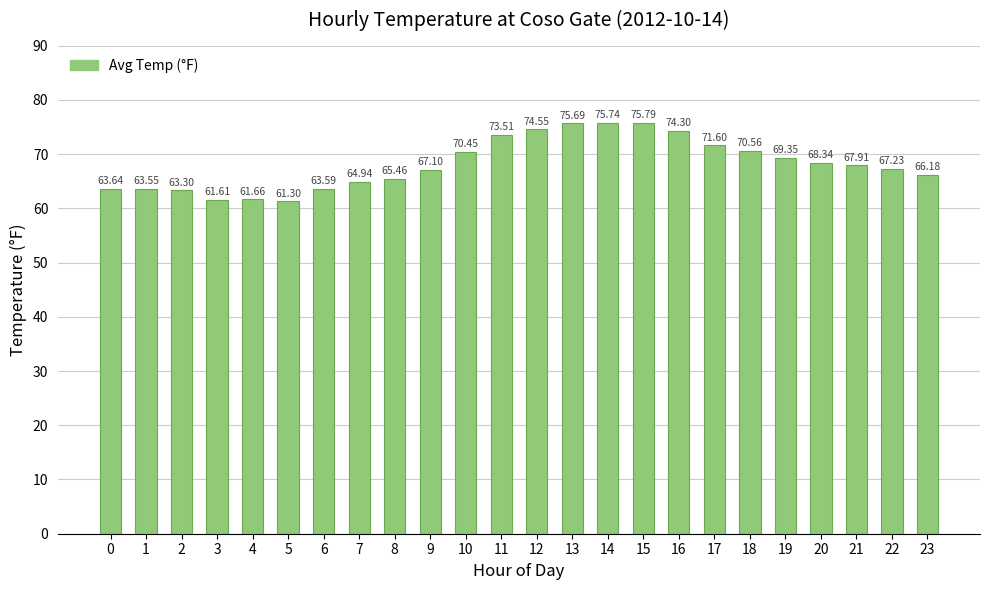

List the labels in order of value, largest first.

15, 14, 13, 12, 16, 11, 17, 18, 10, 19, 20, 21, 22, 9, 23, 8, 7, 0, 6, 1, 2, 4, 3, 5